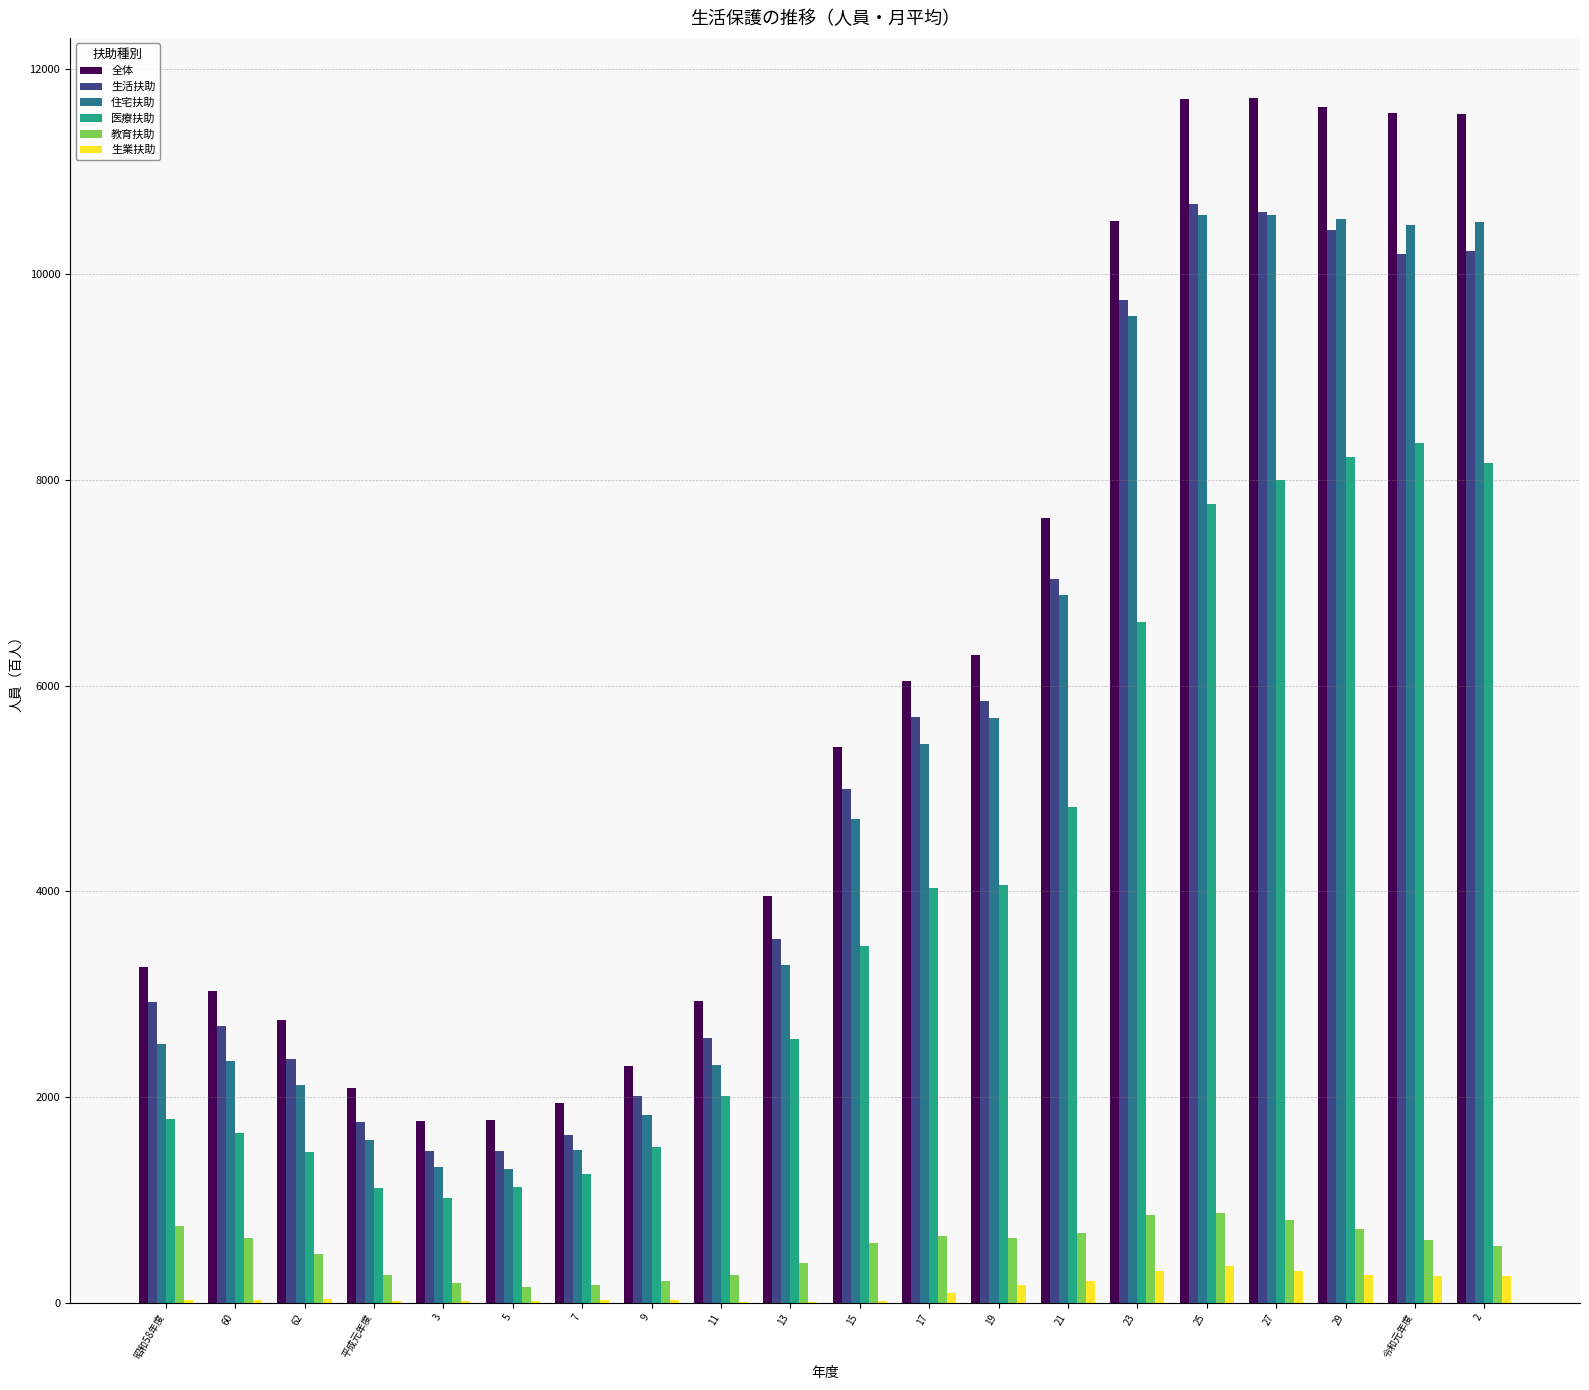

Which series has the largest total across all categories?

全体